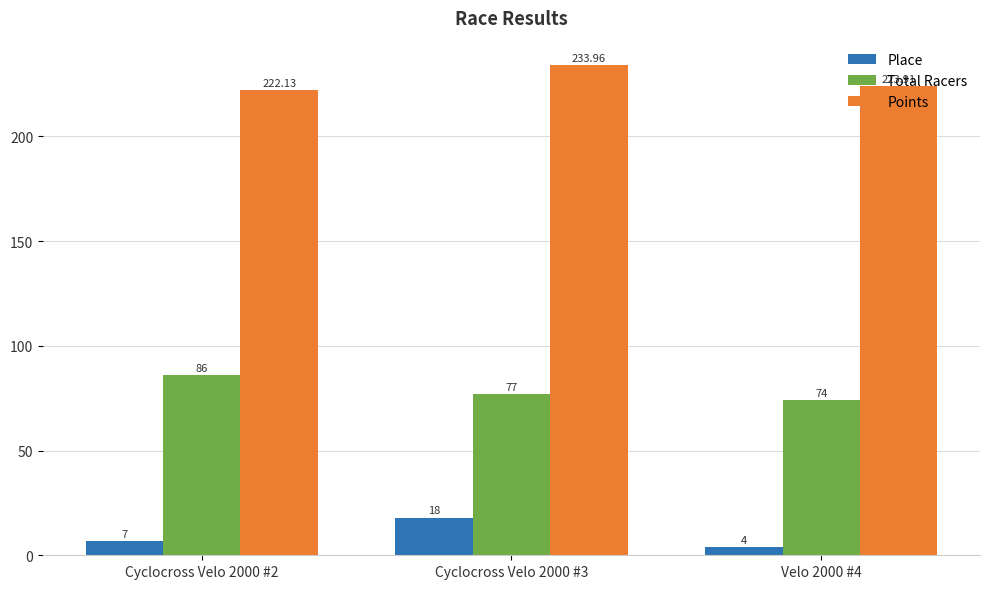

At which label does Points first exceed 223?

Cyclocross Velo 2000 #3